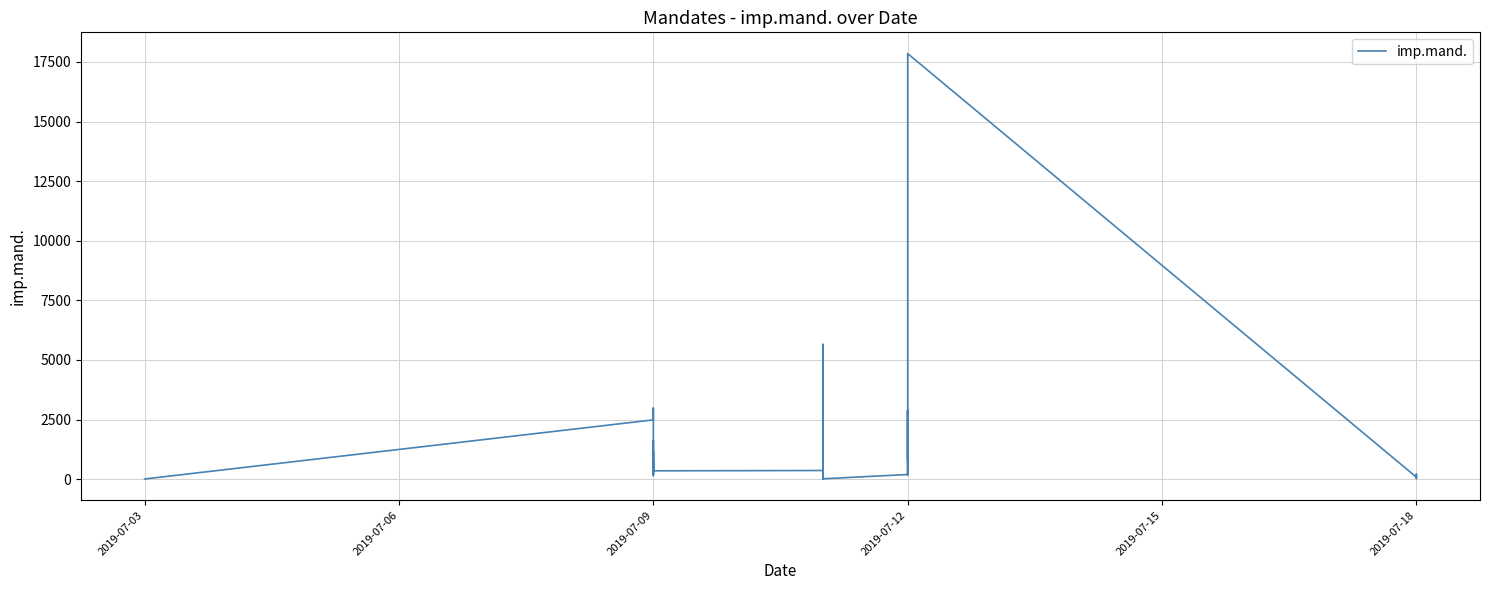

How many points are higher than both their immediate neighbors (excluding endpoints)?

10